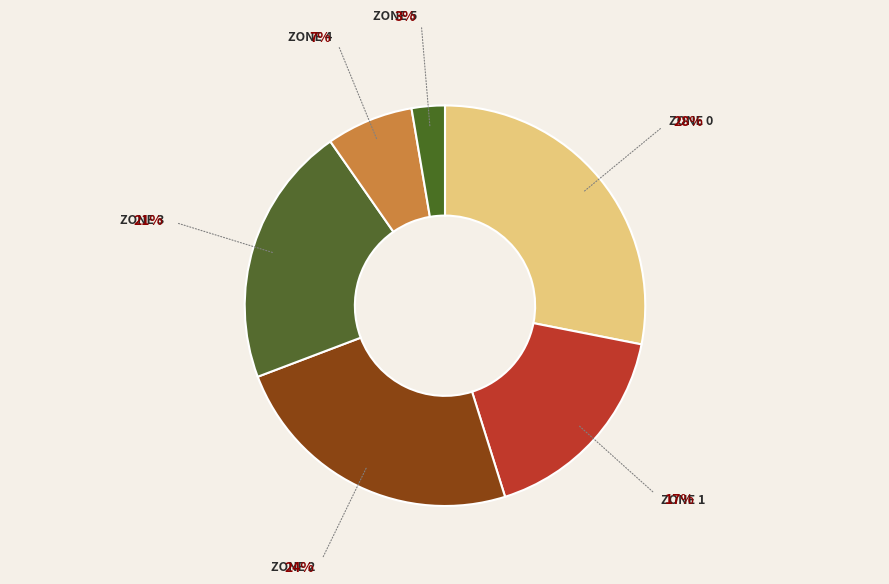

Which slice is the smallest?

Zone 5